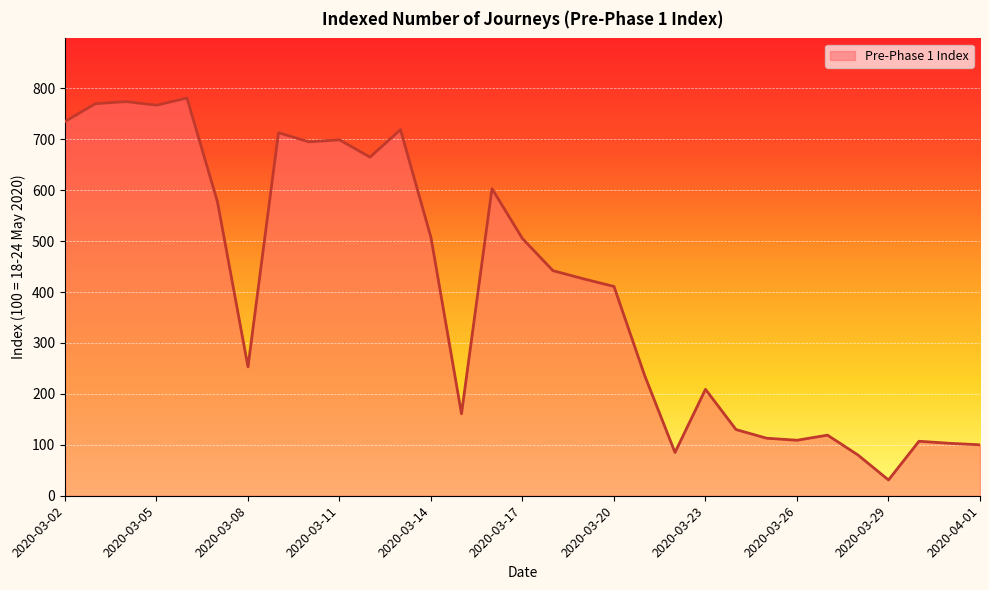

What is the maximum value shown in the chart?

781